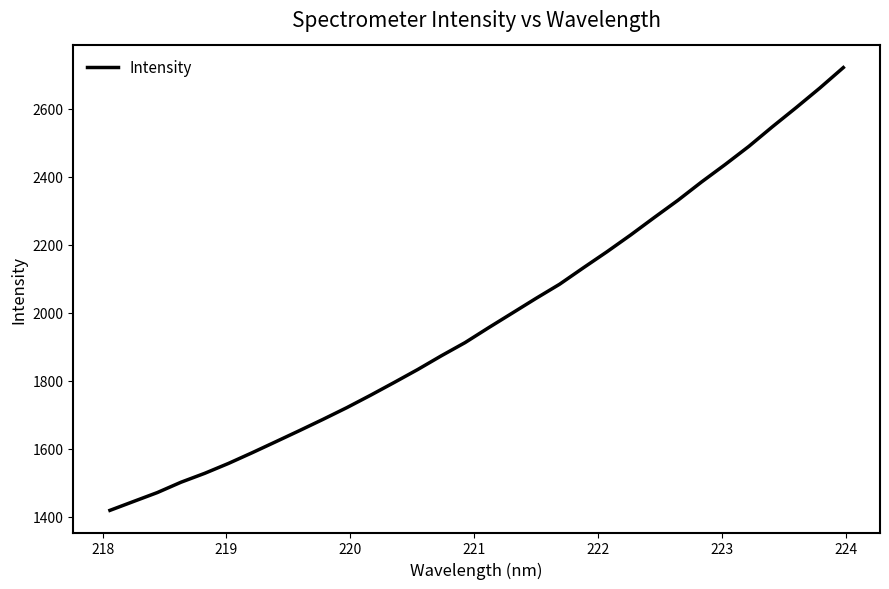

What is the minimum value shown in the chart?

1418.9